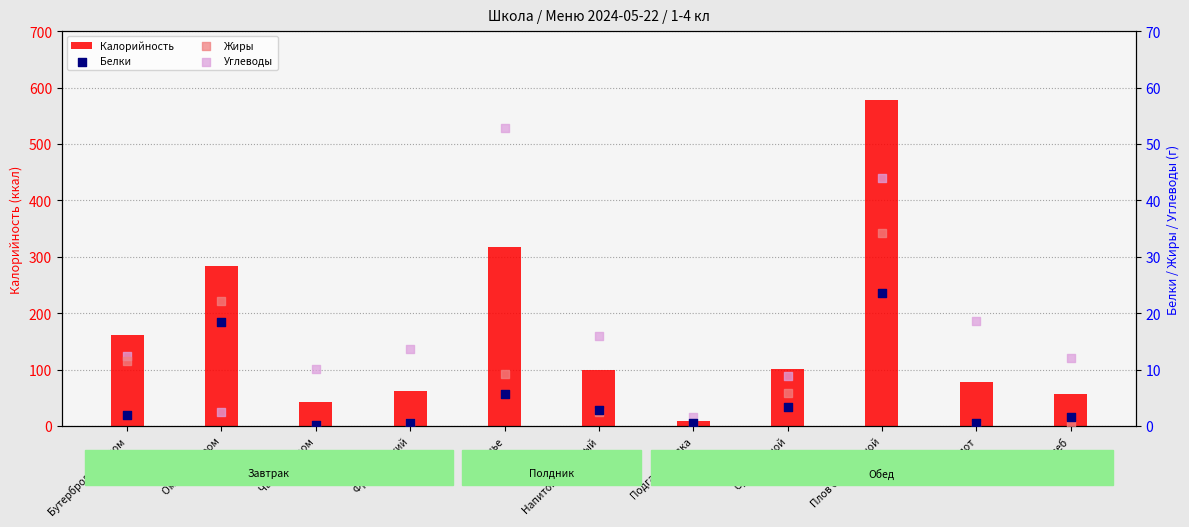

At which category is the sum across all series the highest?

Плов со свининой